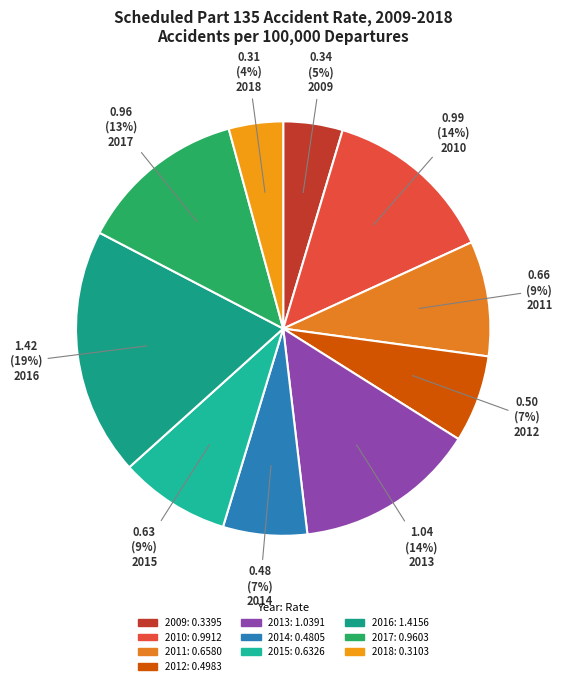

Is it true that 2010 is 19% of the pie?

False